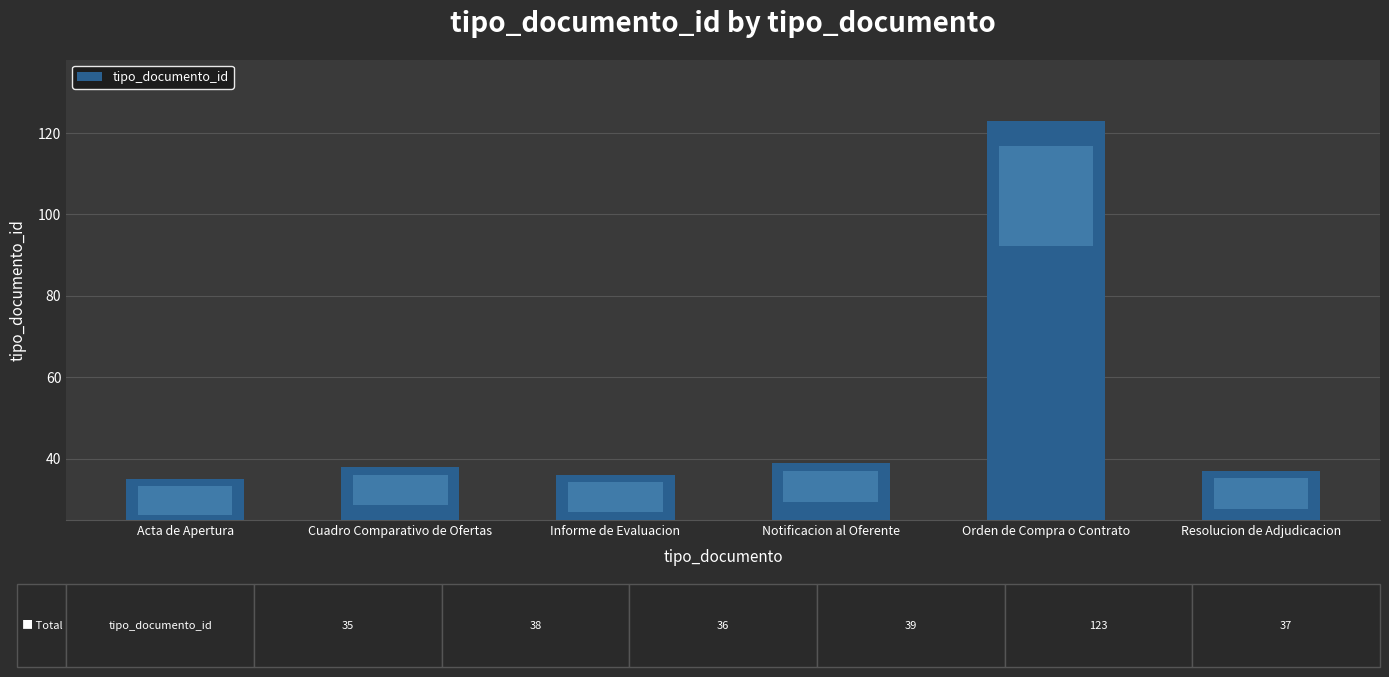

How many distinct data groups are displayed?

1